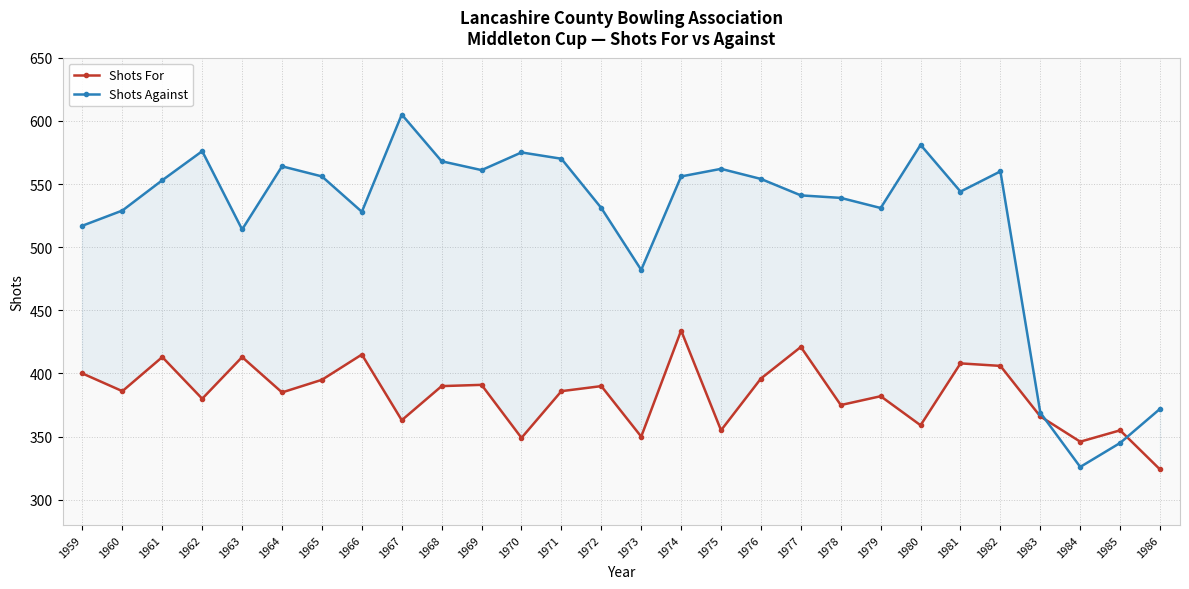

What is the minimum value for Shots Against?

326